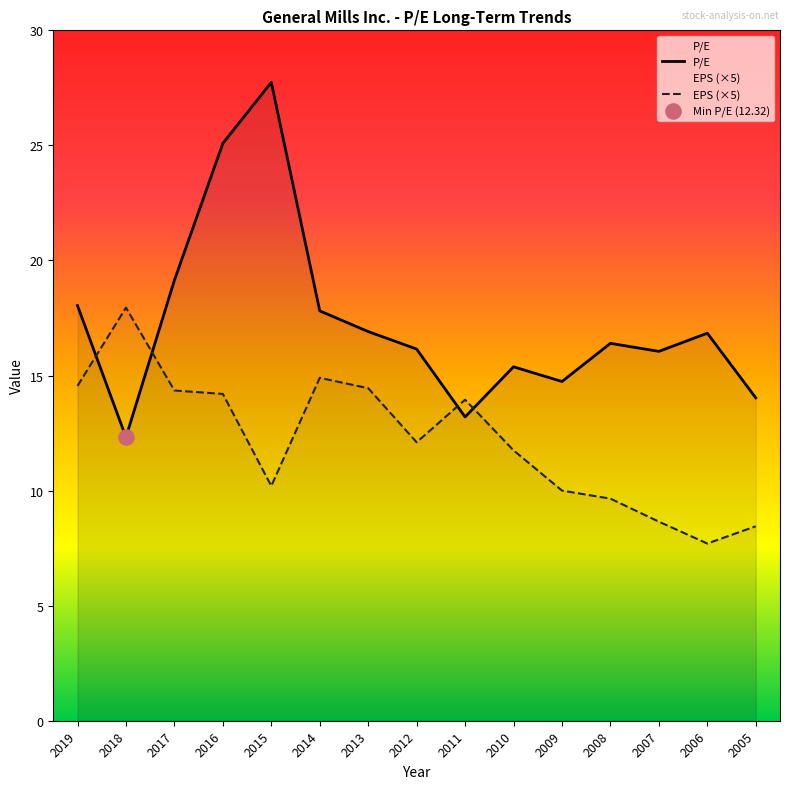

What are all the series names shown in the legend?

P/E, EPS